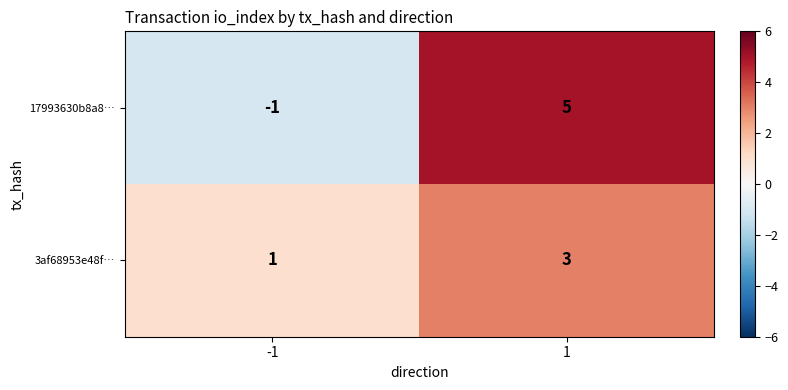

What is the sum of the 3af68953e48f… values at -1 and 1?

4